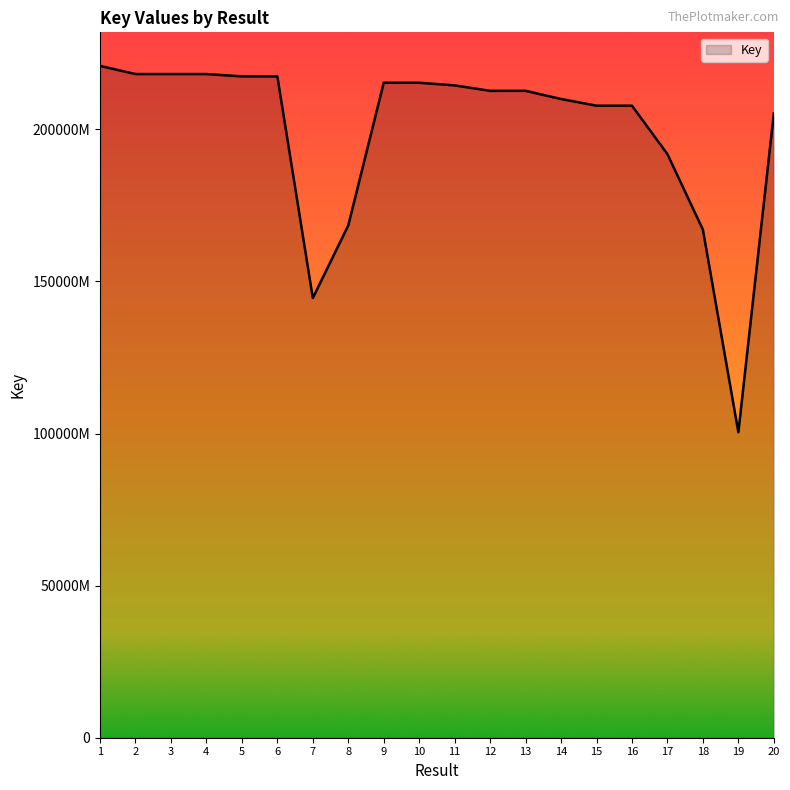

Where does the data first go above 212652344?

1